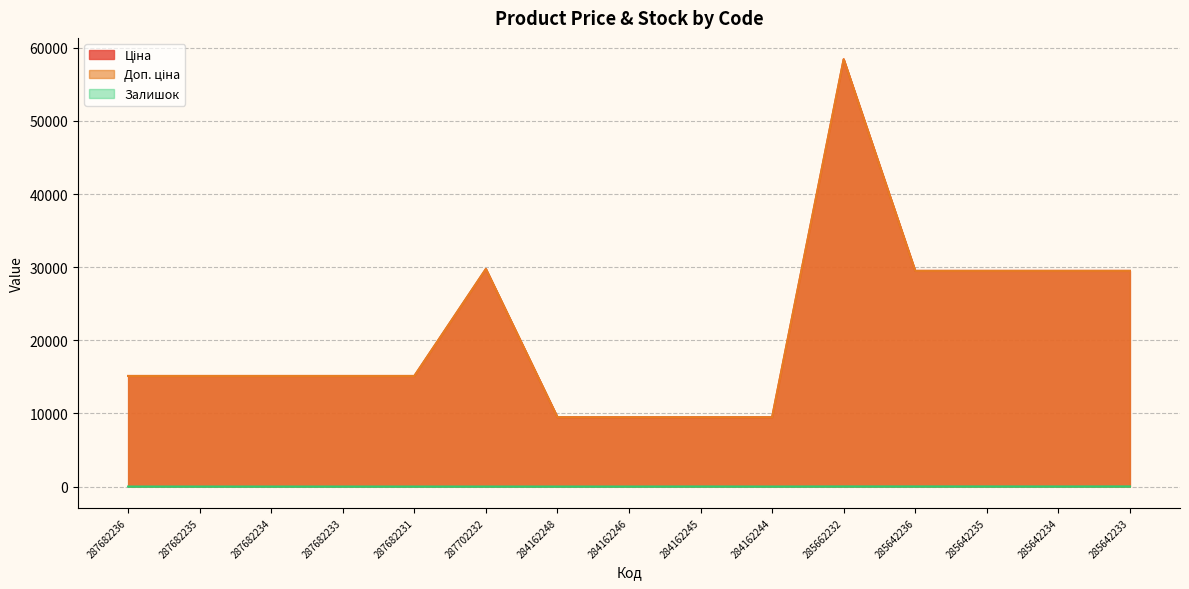

How many data points in Ціна are above 15120?

6